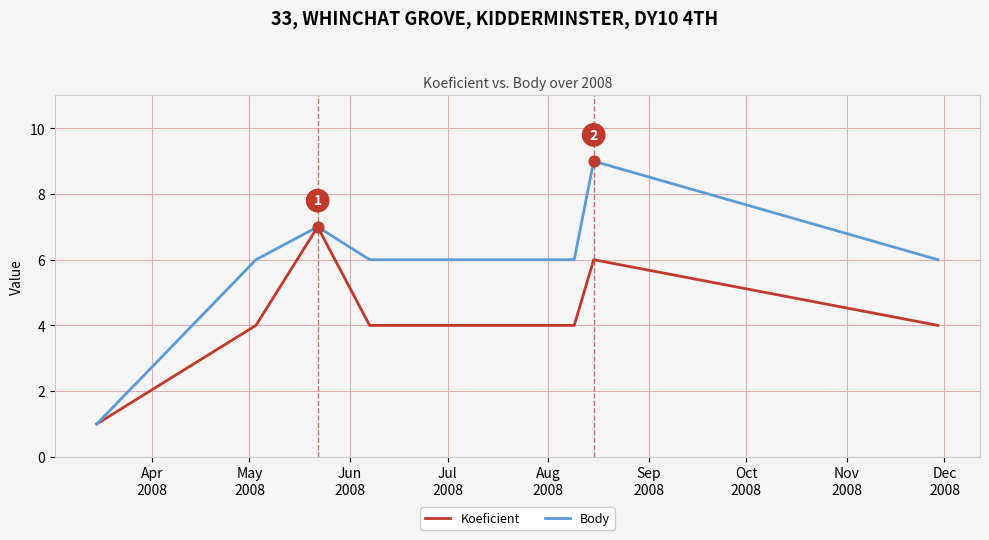

Which series has the widest spread of values?

Body